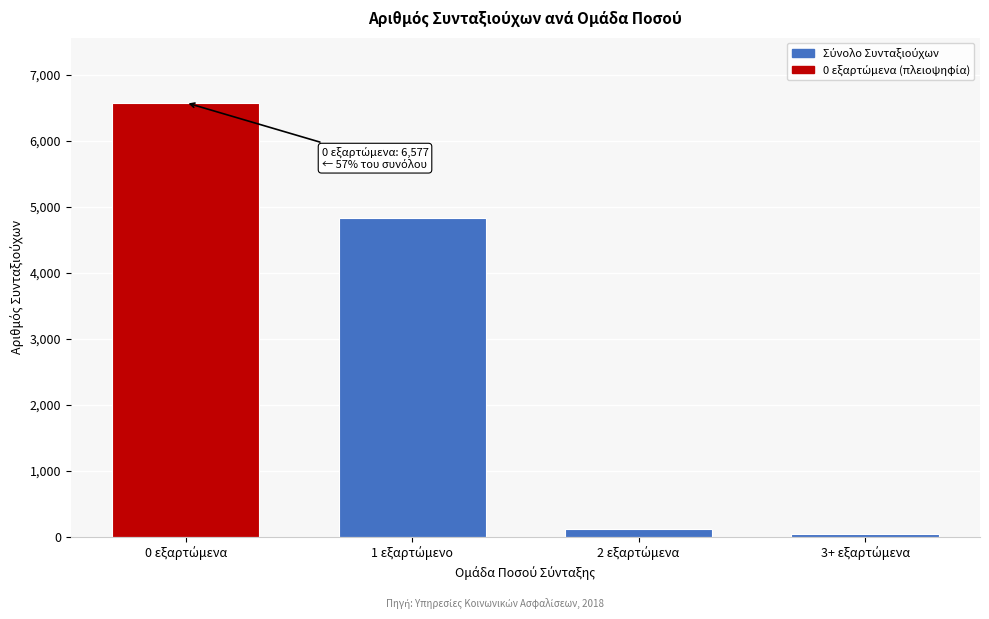

Reading left to right, extract all data points from this chart.

6577	4828	114	36